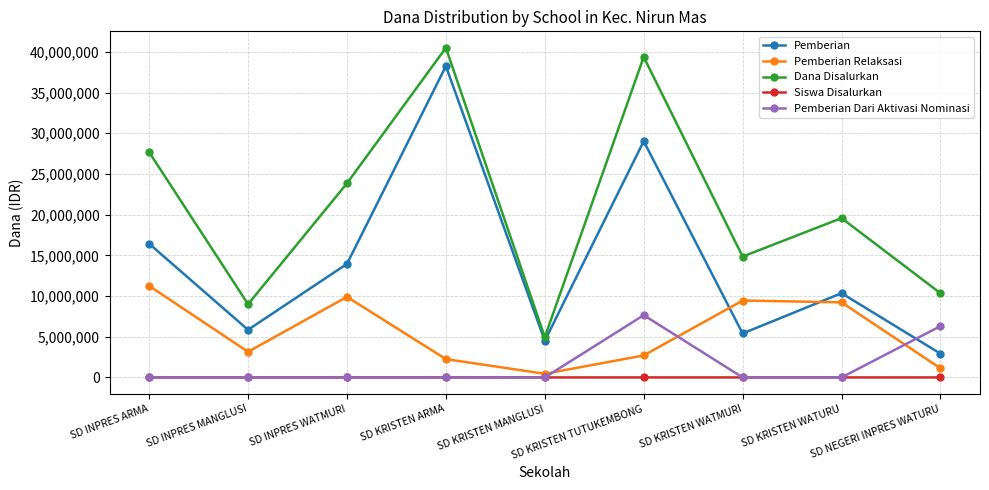

Which series has the largest total across all categories?

Dana Disalurkan